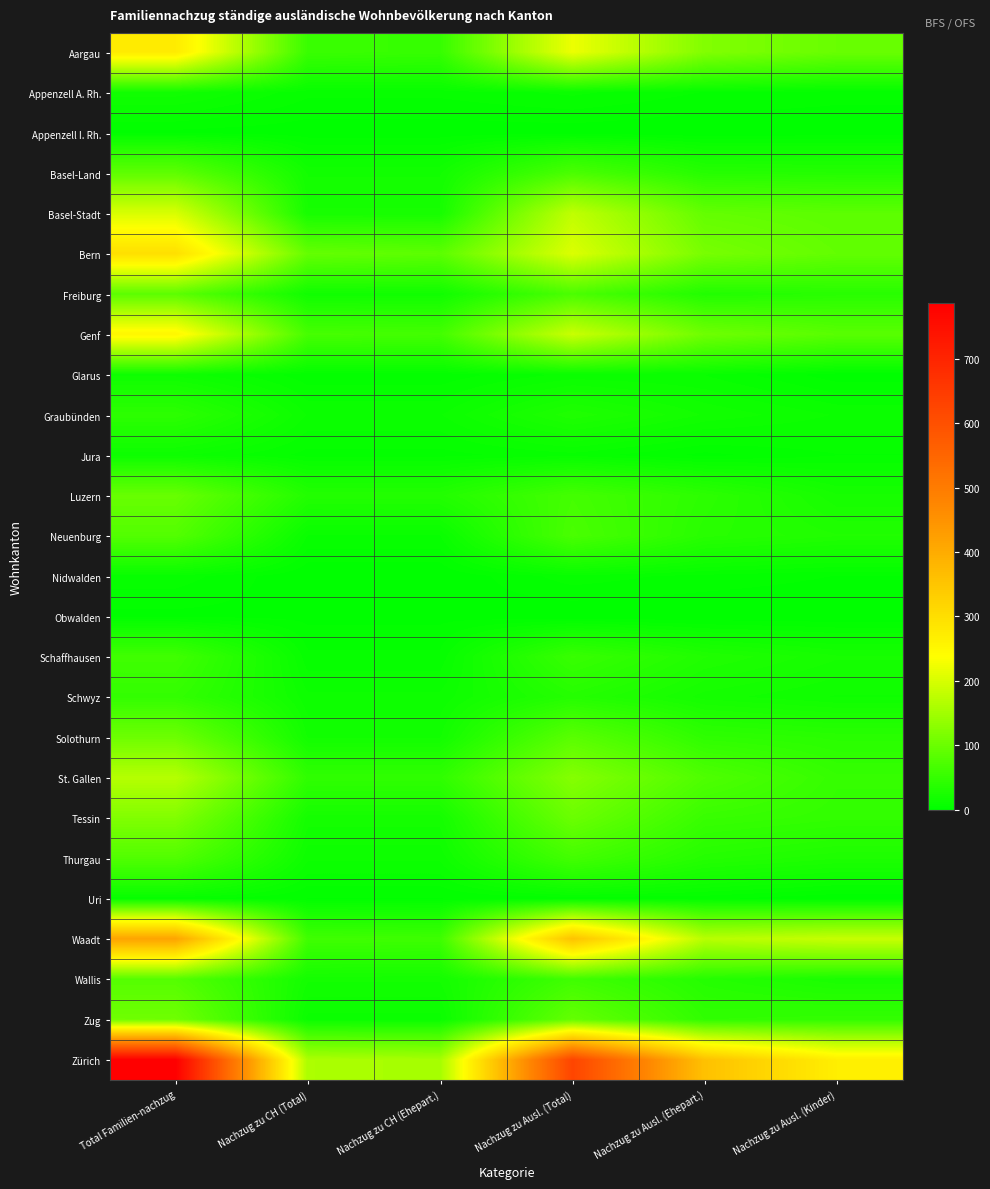

Which series has the widest spread of values?

Zürich